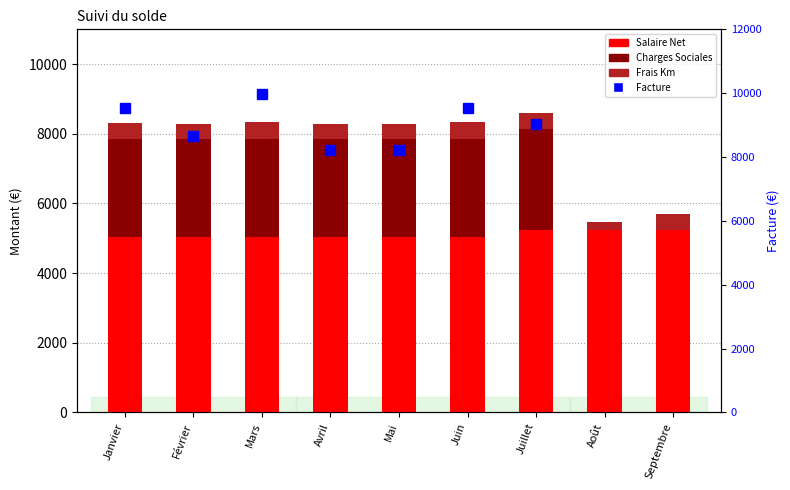

What is the label of the 3rd bar from the left?

Mars